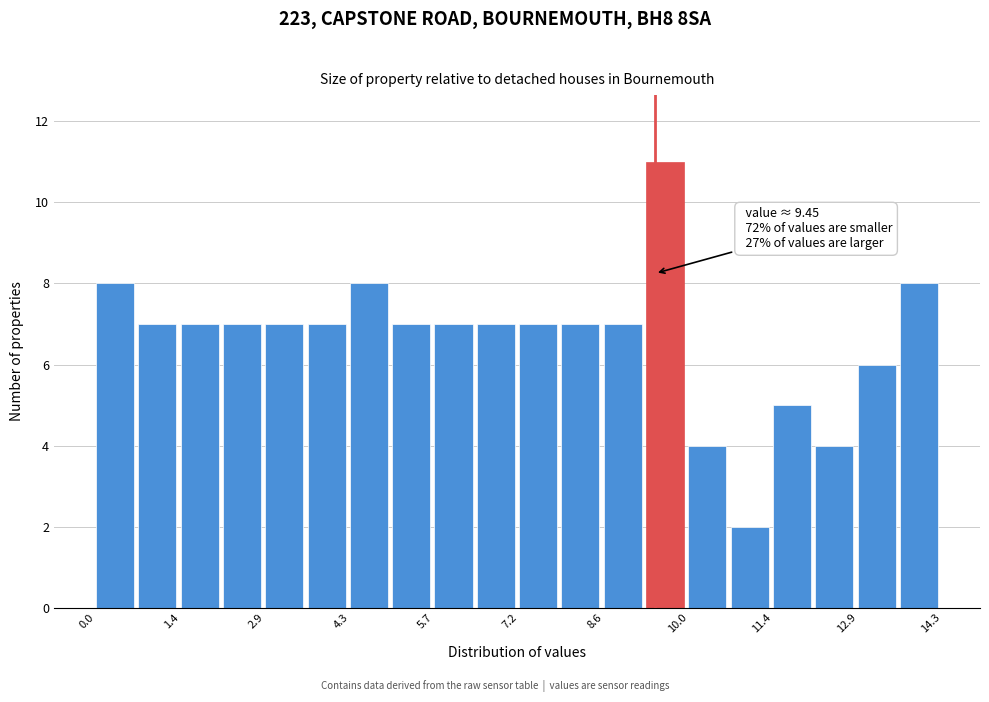

Read against the x-axis, roughly where is the centre of the tallest bar?

9.6